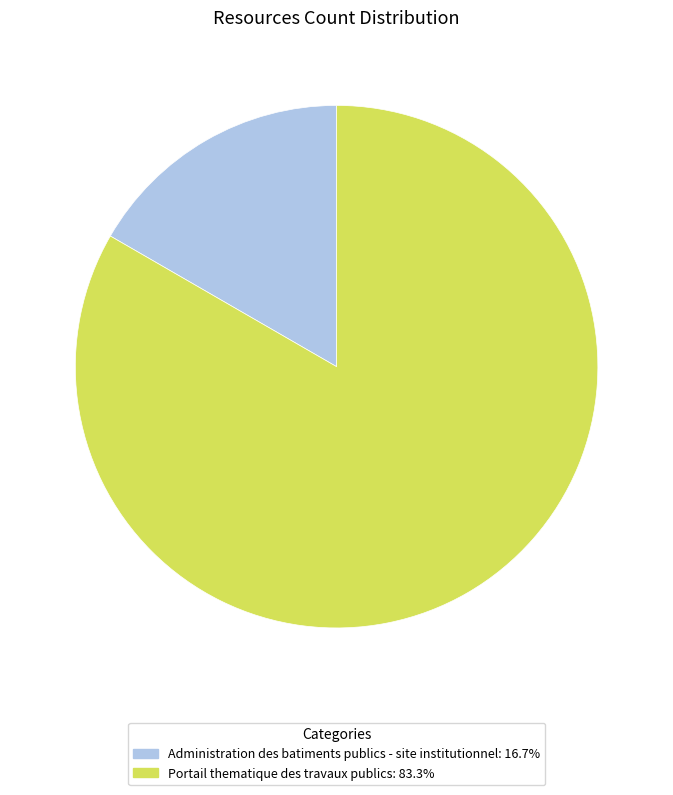

Which category has the smallest portion of the pie?

Administration des batiments publics - site institutionnel